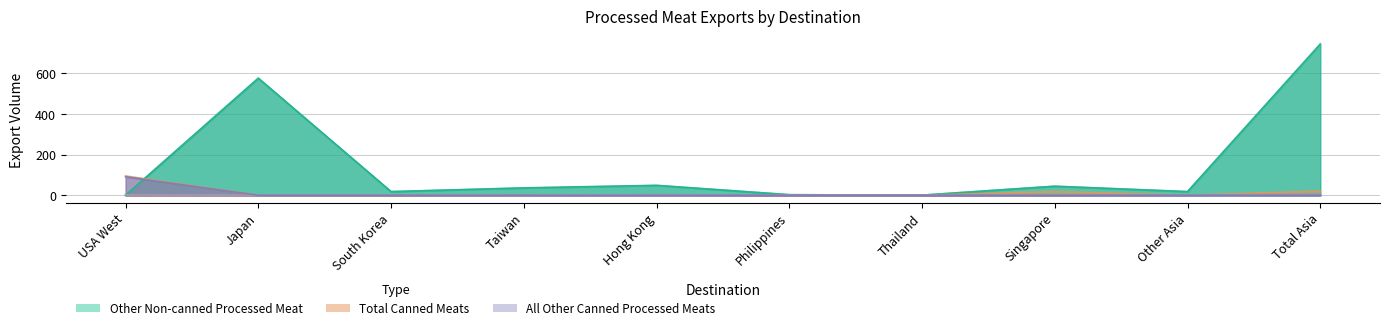

Which series has the largest range (max minus min)?

Total Non-canned Processed Meat